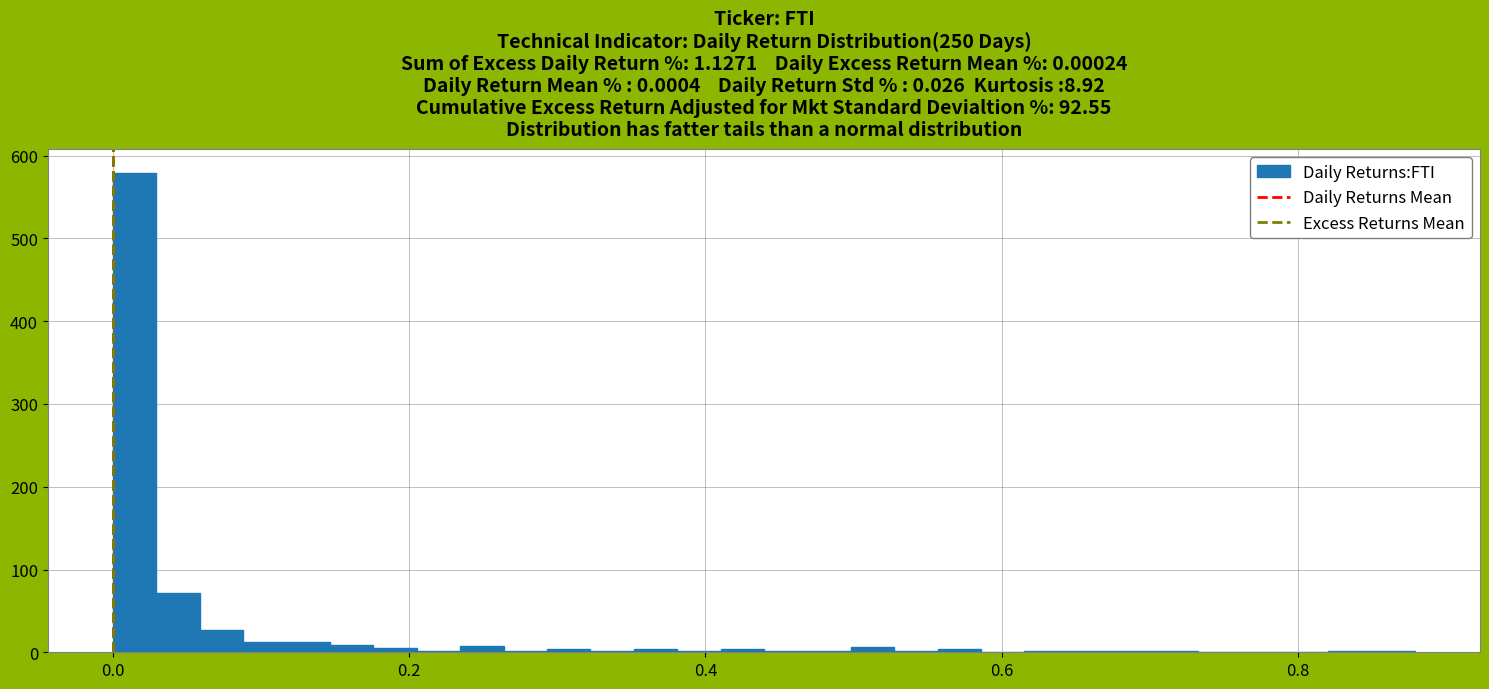

Read against the x-axis, roughly where is the centre of the tallest bar?

0.02